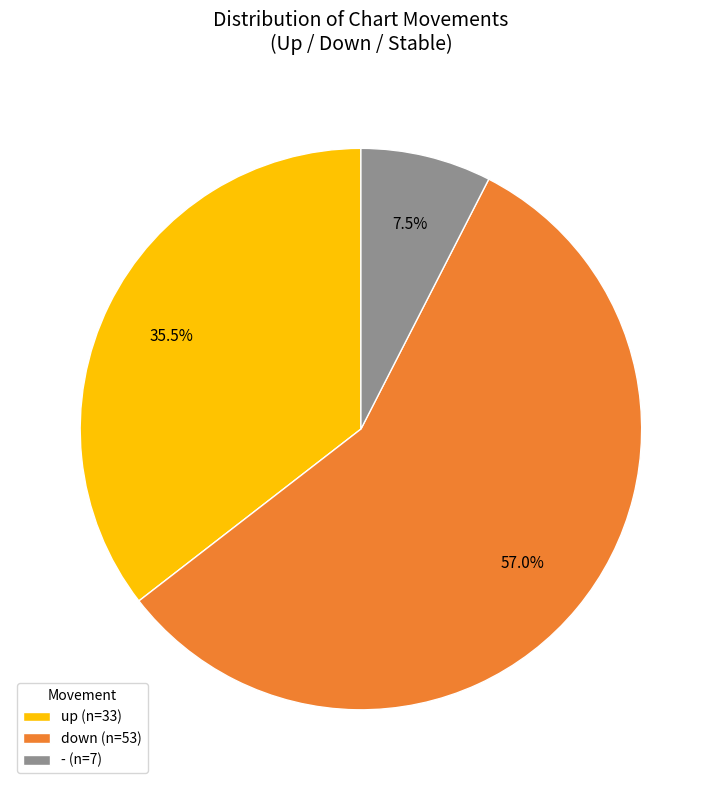

Which has a higher value, - (n=7) or up (n=33)?

up (n=33)